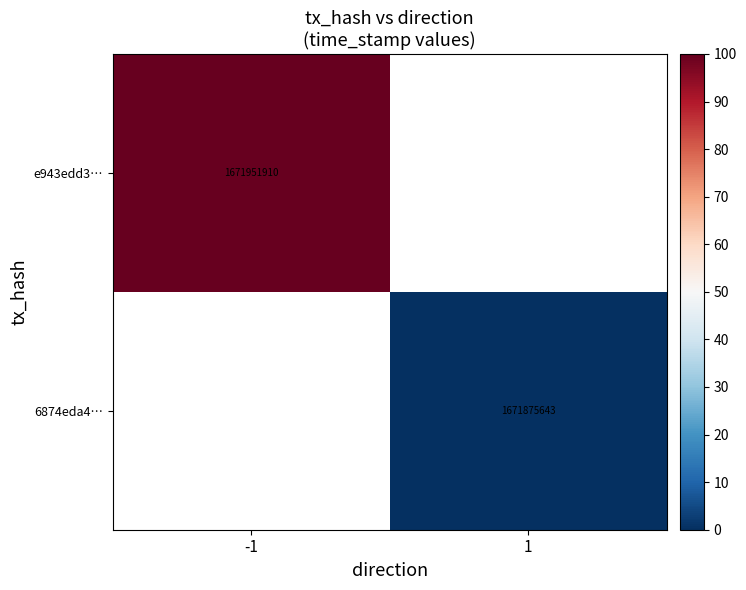

How many series are shown in this chart?

2